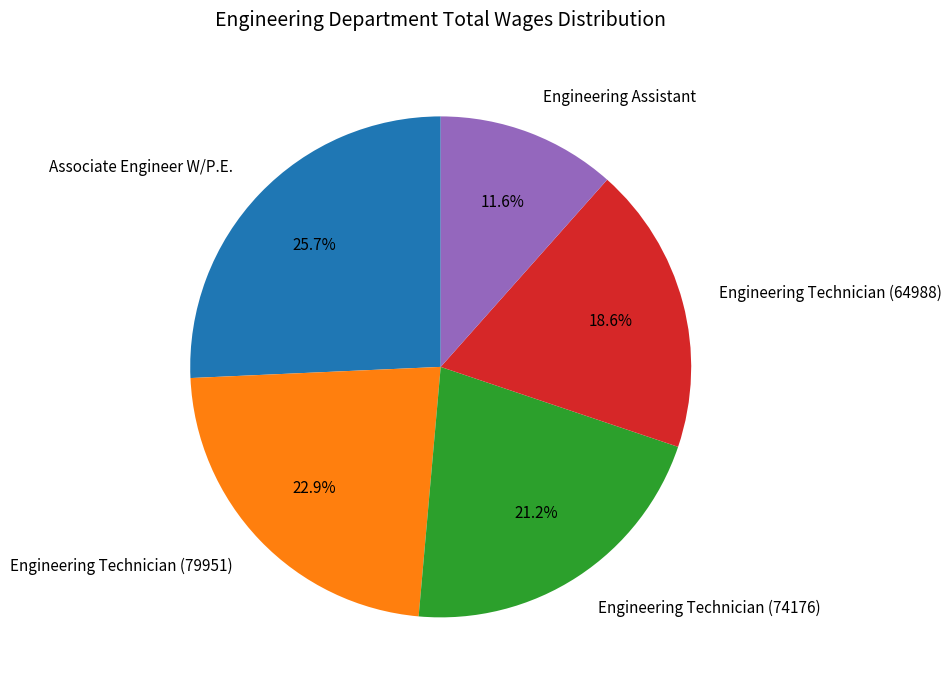

Is it true that Engineering Technician (64988) is 19% of the pie?

True